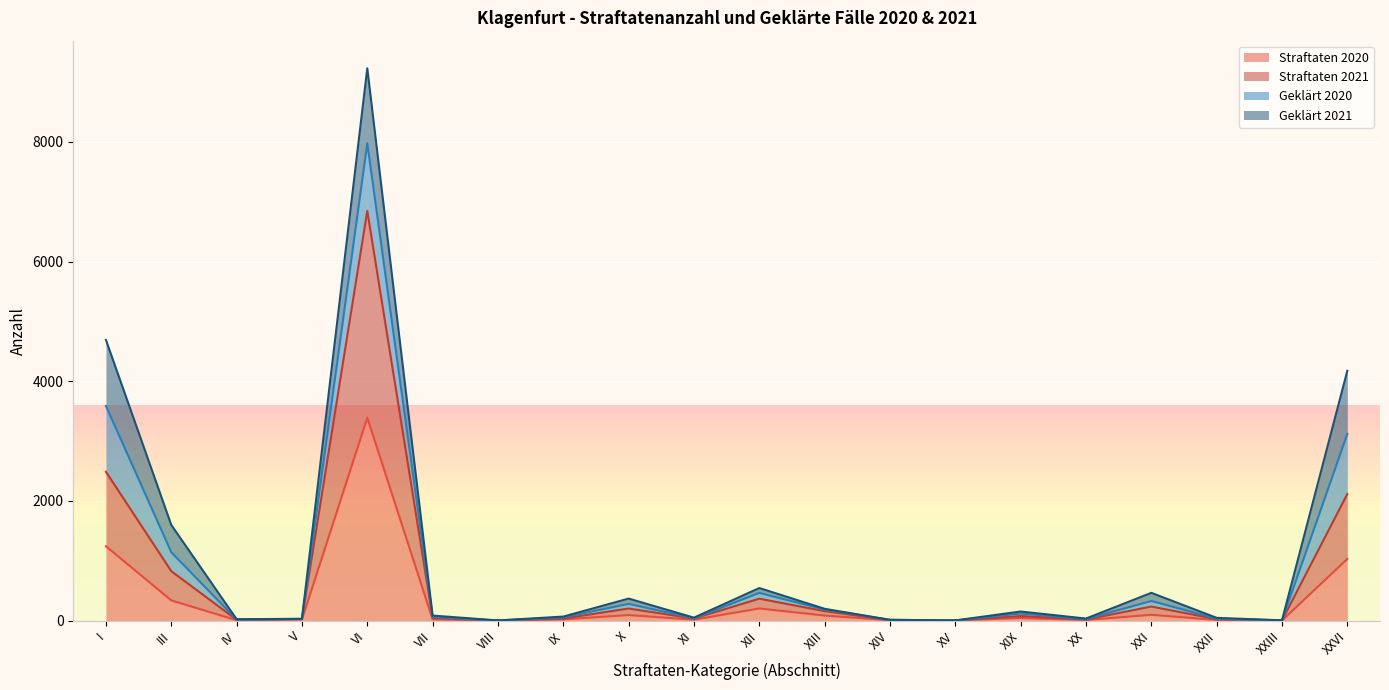

How many lines are shown in the chart?

4